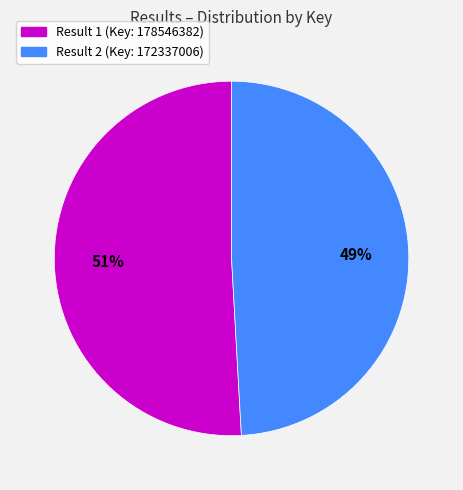

Rank the categories by value from highest to lowest.

Result 1 (Key: 178546382), Result 2 (Key: 172337006)